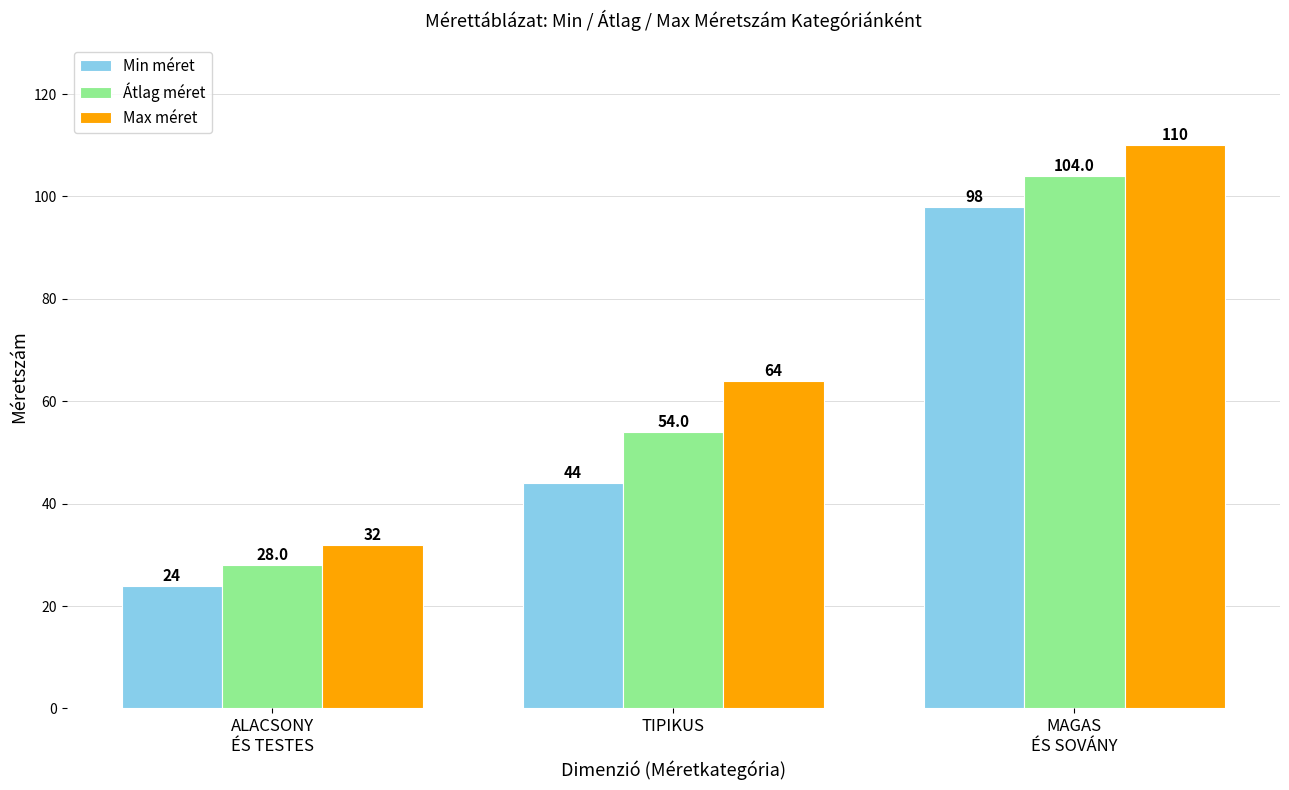

At how many categories does at least one series exceed 68?

1